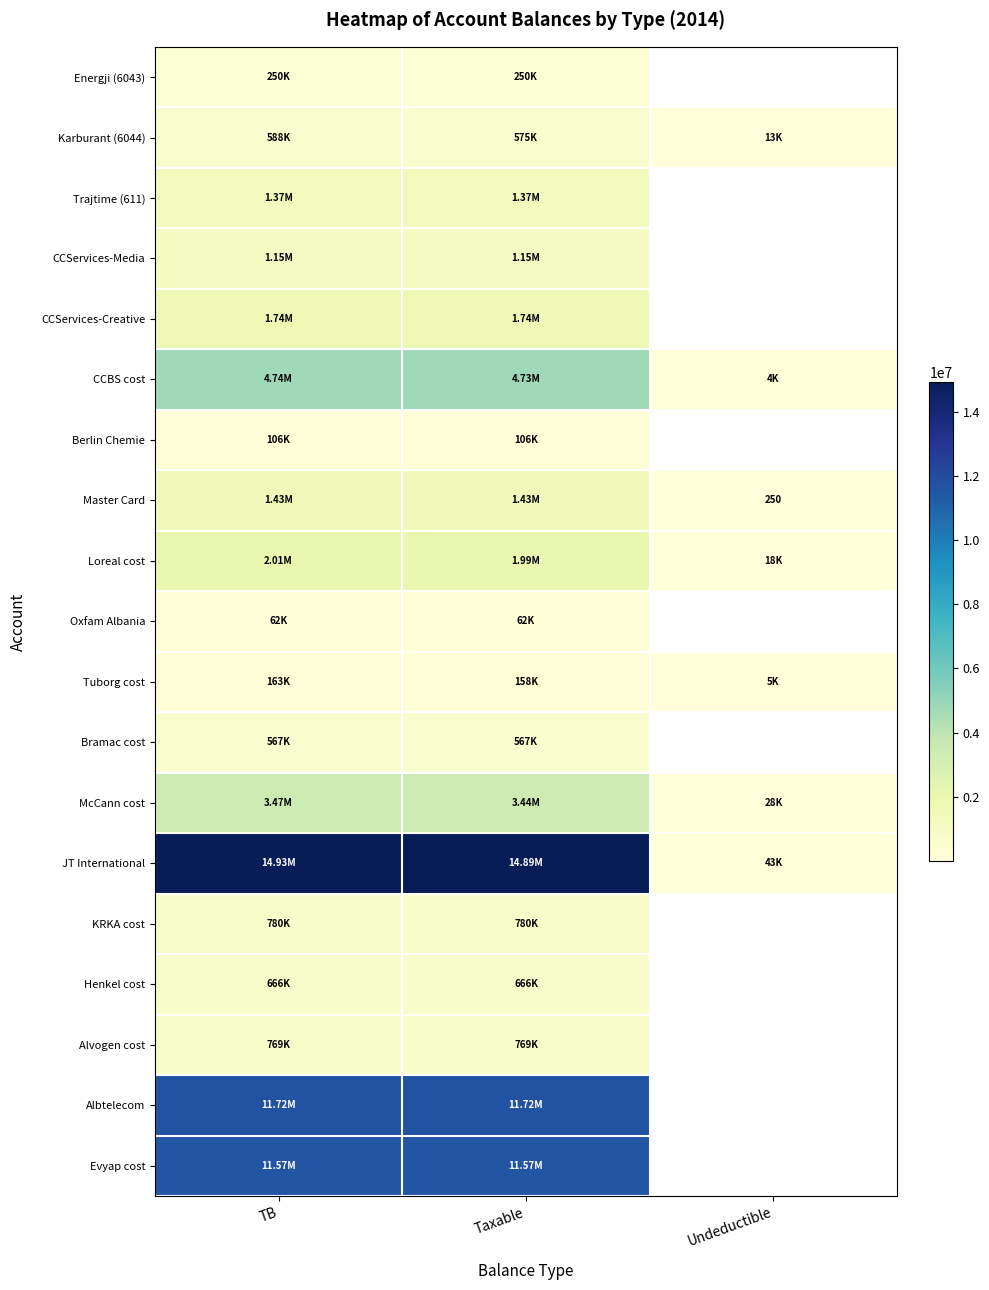

Which series has the largest total across all categories?

JT International